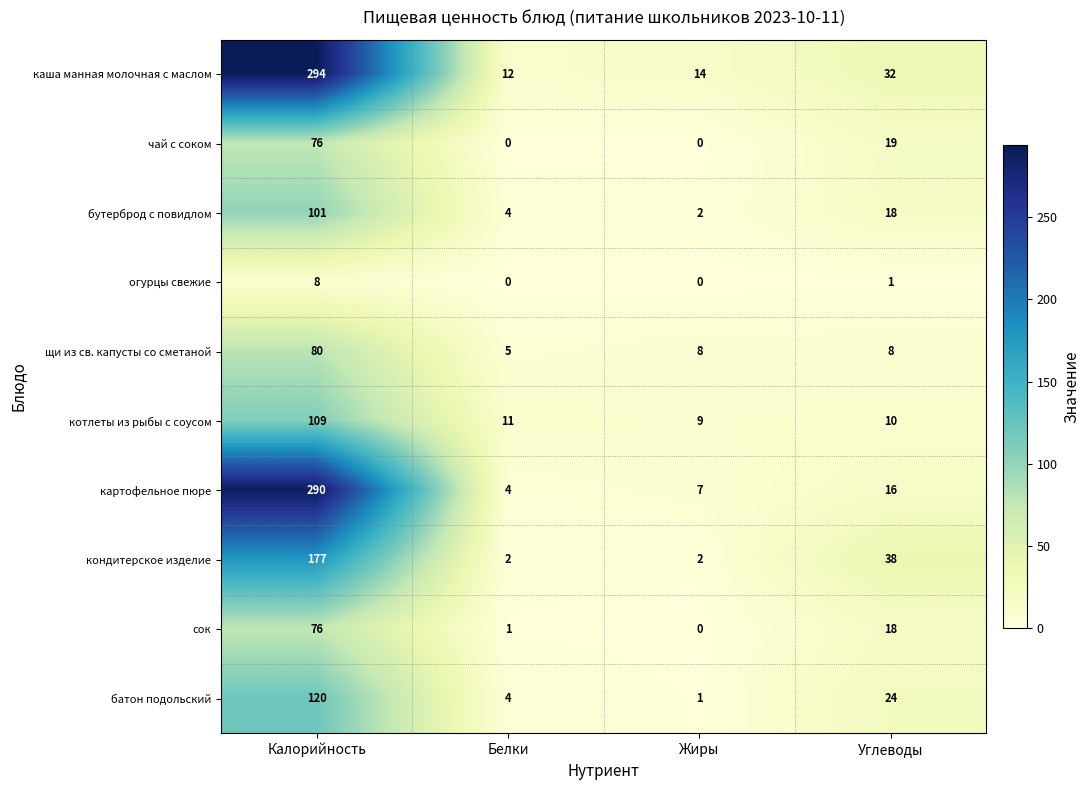

Rank the categories by каша манная молочная с маслом value from lowest to highest.

Белки, Жиры, Углеводы, Калорийность